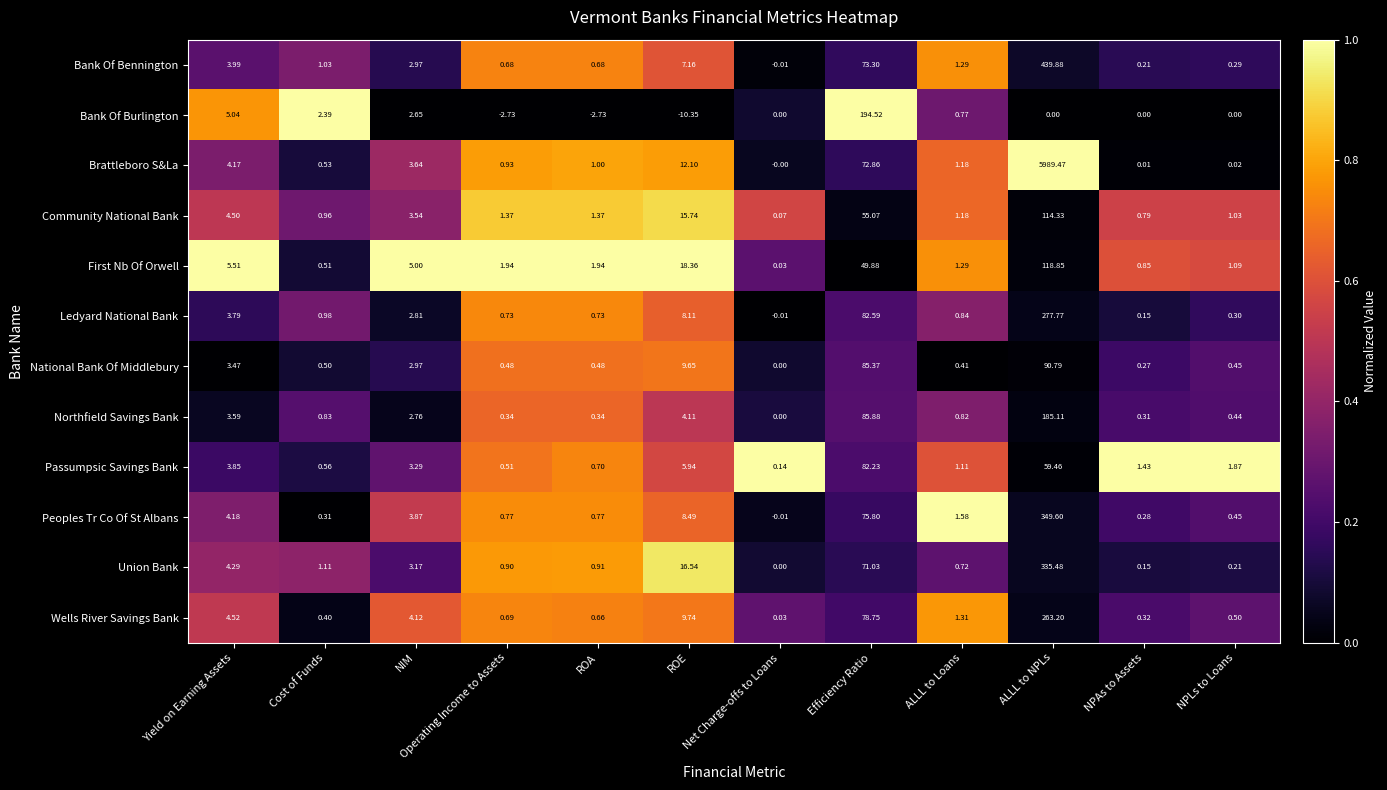

At how many categories does at least one series exceed 0?

12